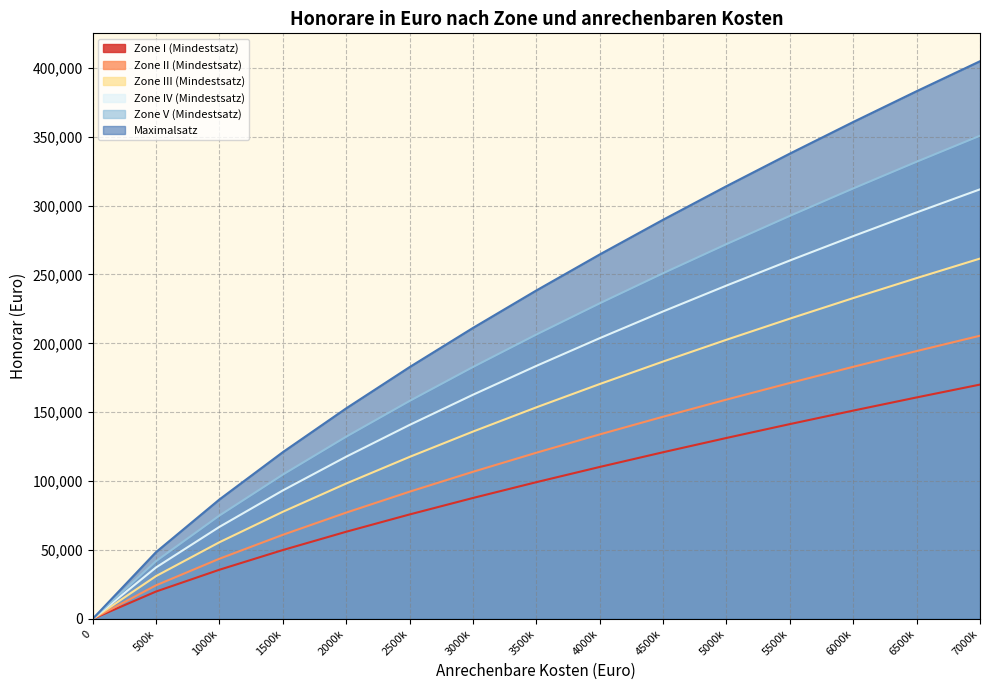

At how many categories does at least one series exceed 87449?

12